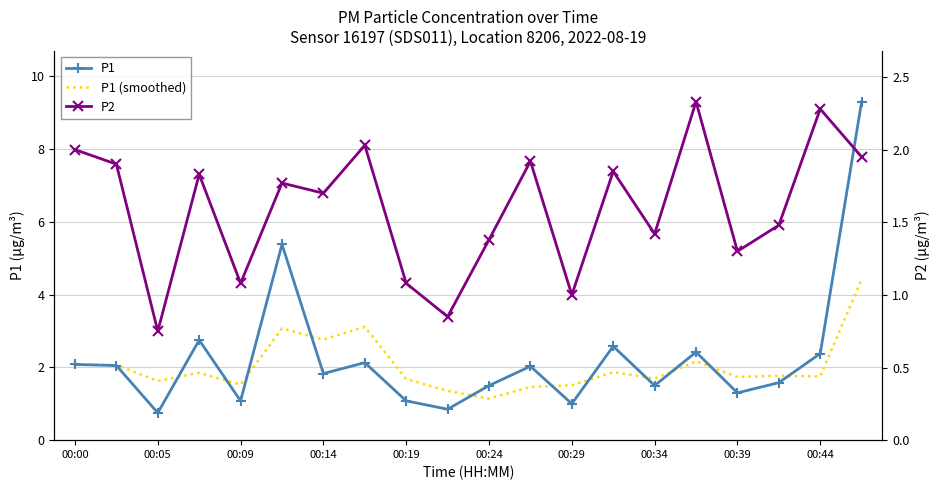

What are all the series names shown in the legend?

P1, P1 (smoothed), P2